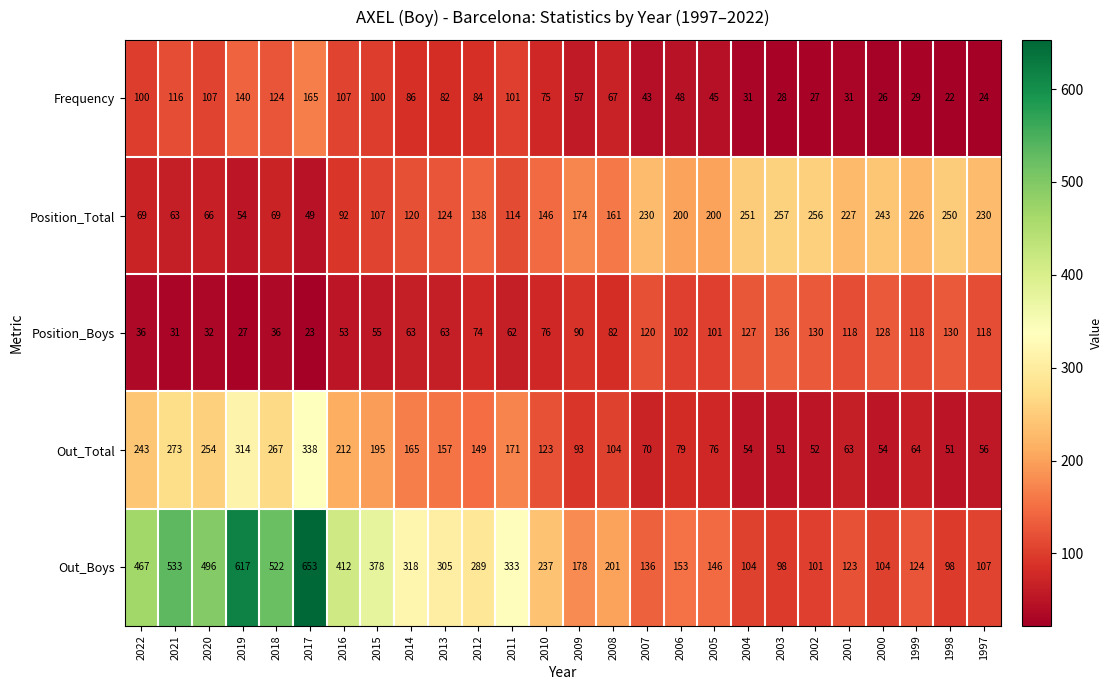

What is the difference between the Position_Boys values at 2002 and 2016?

77